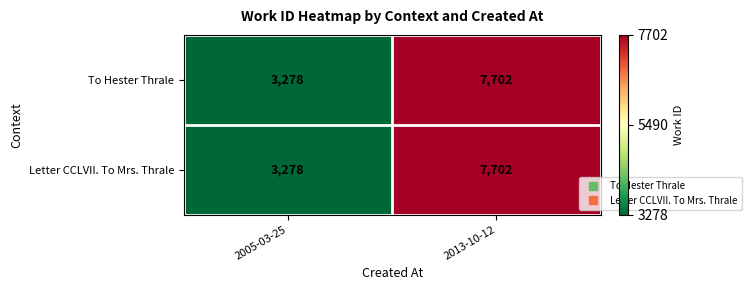

What is the average value of the To Hester Thrale series?

5490